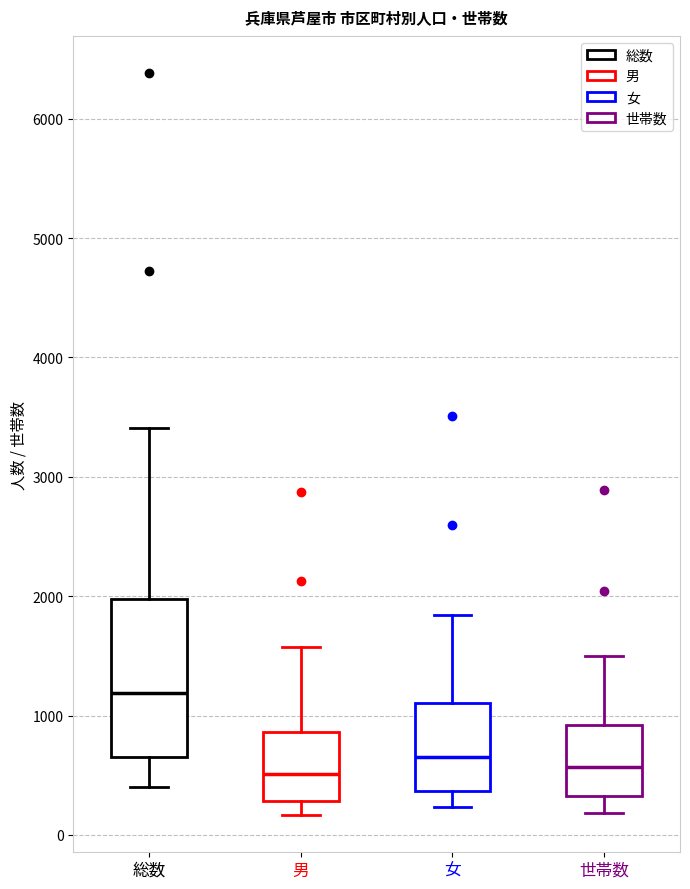

Where is the upper edge of the box for 世帯数 on the y-axis? The values are not printed on the chart, so give them approximately, as read against the axis.

900